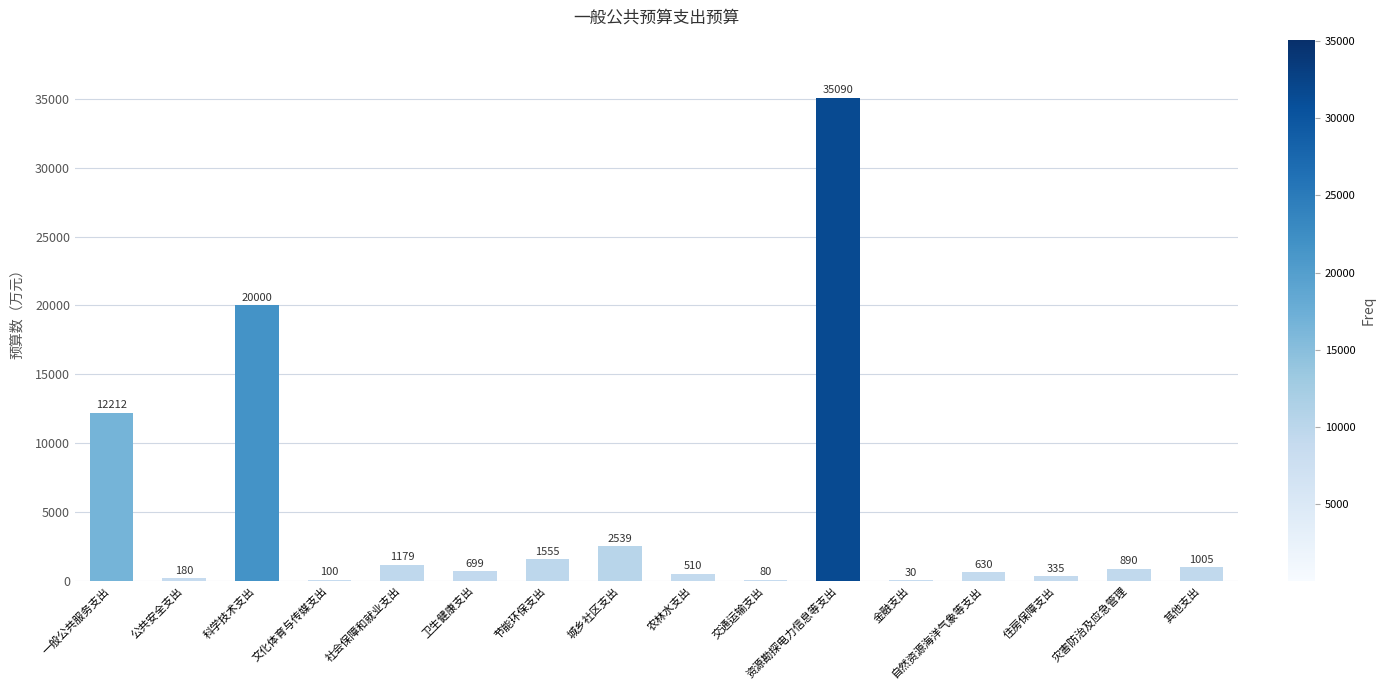

Reading left to right, transcribe all the data shown in this chart.

一般公共服务支出=12212	公共安全支出=180	科学技术支出=20000	文化体育与传媒支出=100	社会保障和就业支出=1179	卫生健康支出=699	节能环保支出=1555	城乡社区支出=2539	农林水支出=510	交通运输支出=80	资源勘探电力信息等支出=35090	金融支出=30	自然资源海洋气象等支出=630	住房保障支出=335	灾害防治及应急管理=890	其他支出=1005